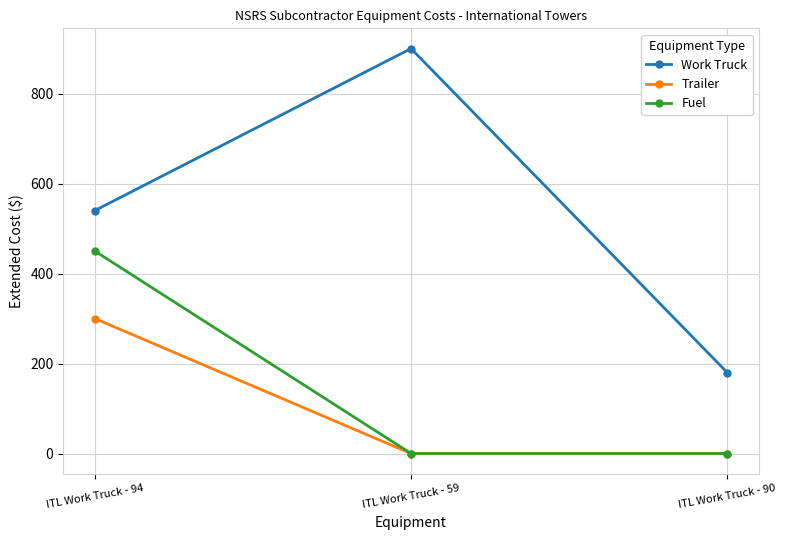

Which series has the largest range (max minus min)?

Work Truck